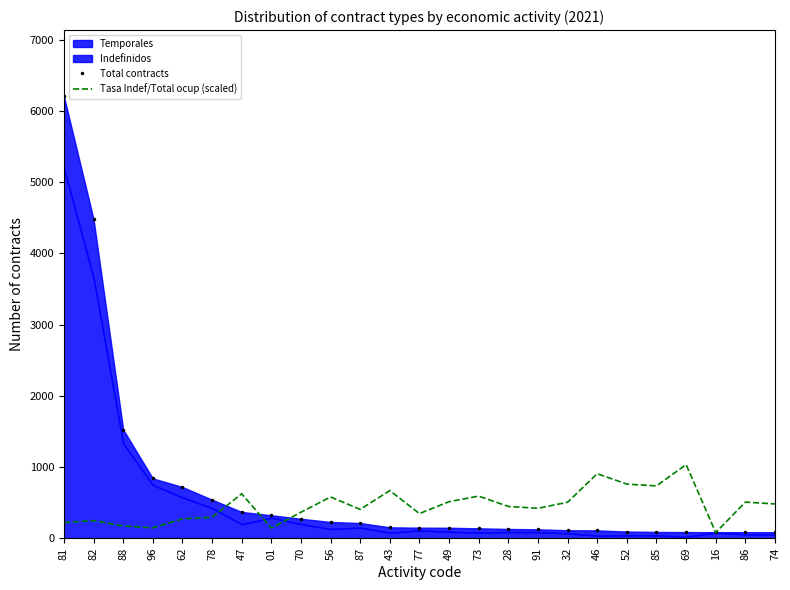

How many values in the Total contracts series exceed 148?

12